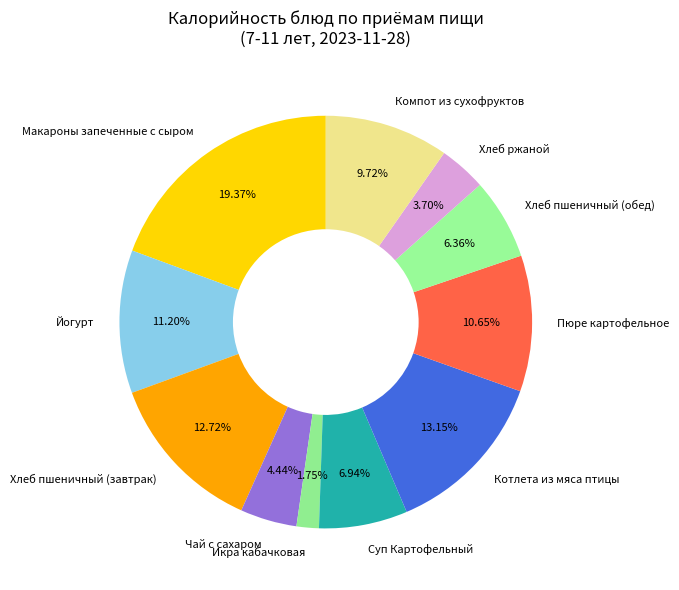

To the nearest percent, what is the difference between the largest and smallest slice percentages?

18%